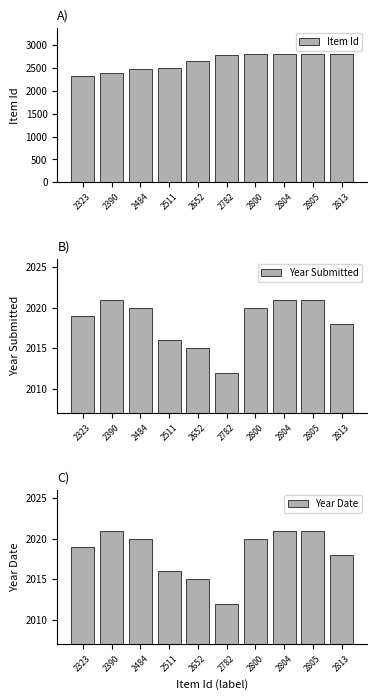

What is the difference between the highest and lowest values at 2782?

770